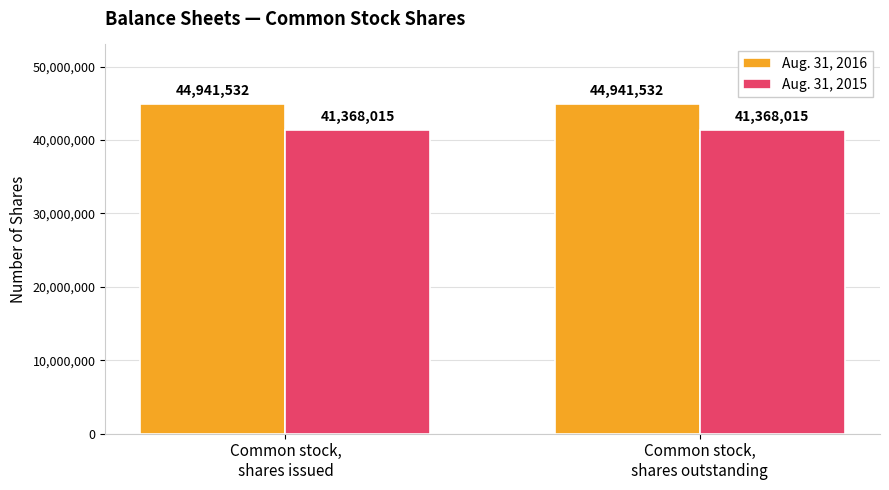

What is the highest value of the Aug. 31, 2015 series?

41368015